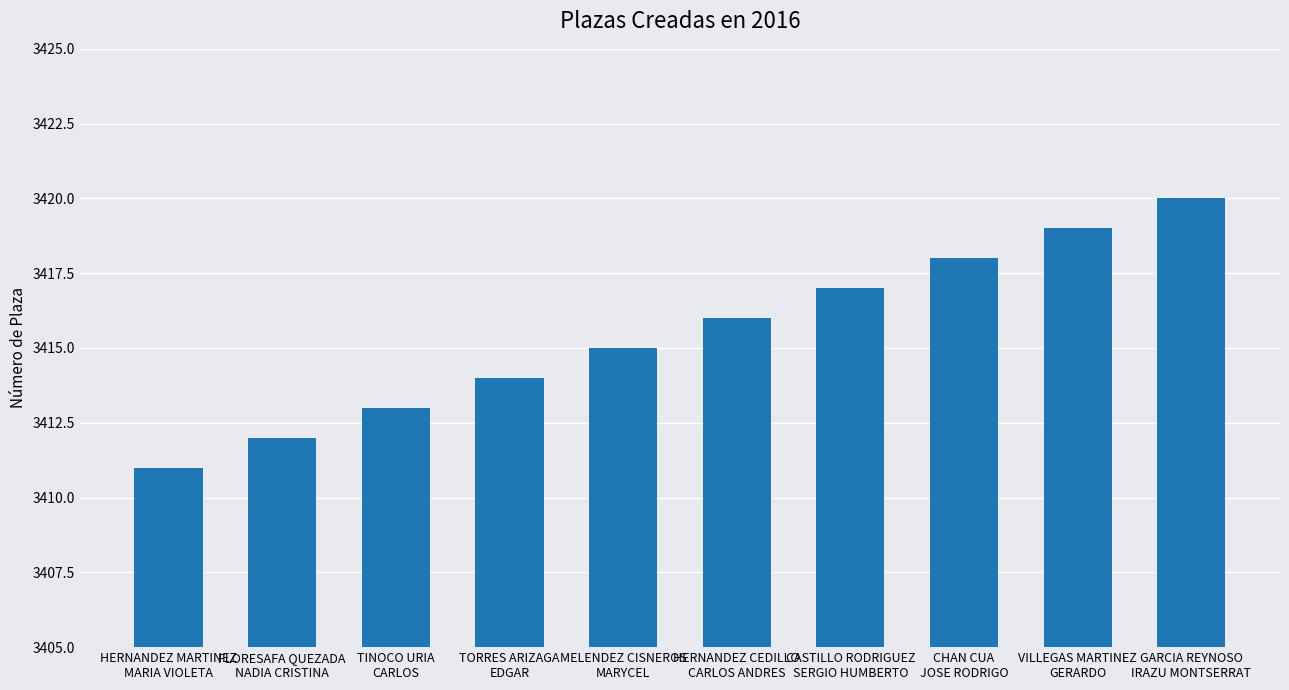

What is the difference between the values at TINOCO URIA
CARLOS and VILLEGAS MARTINEZ
GERARDO?

6